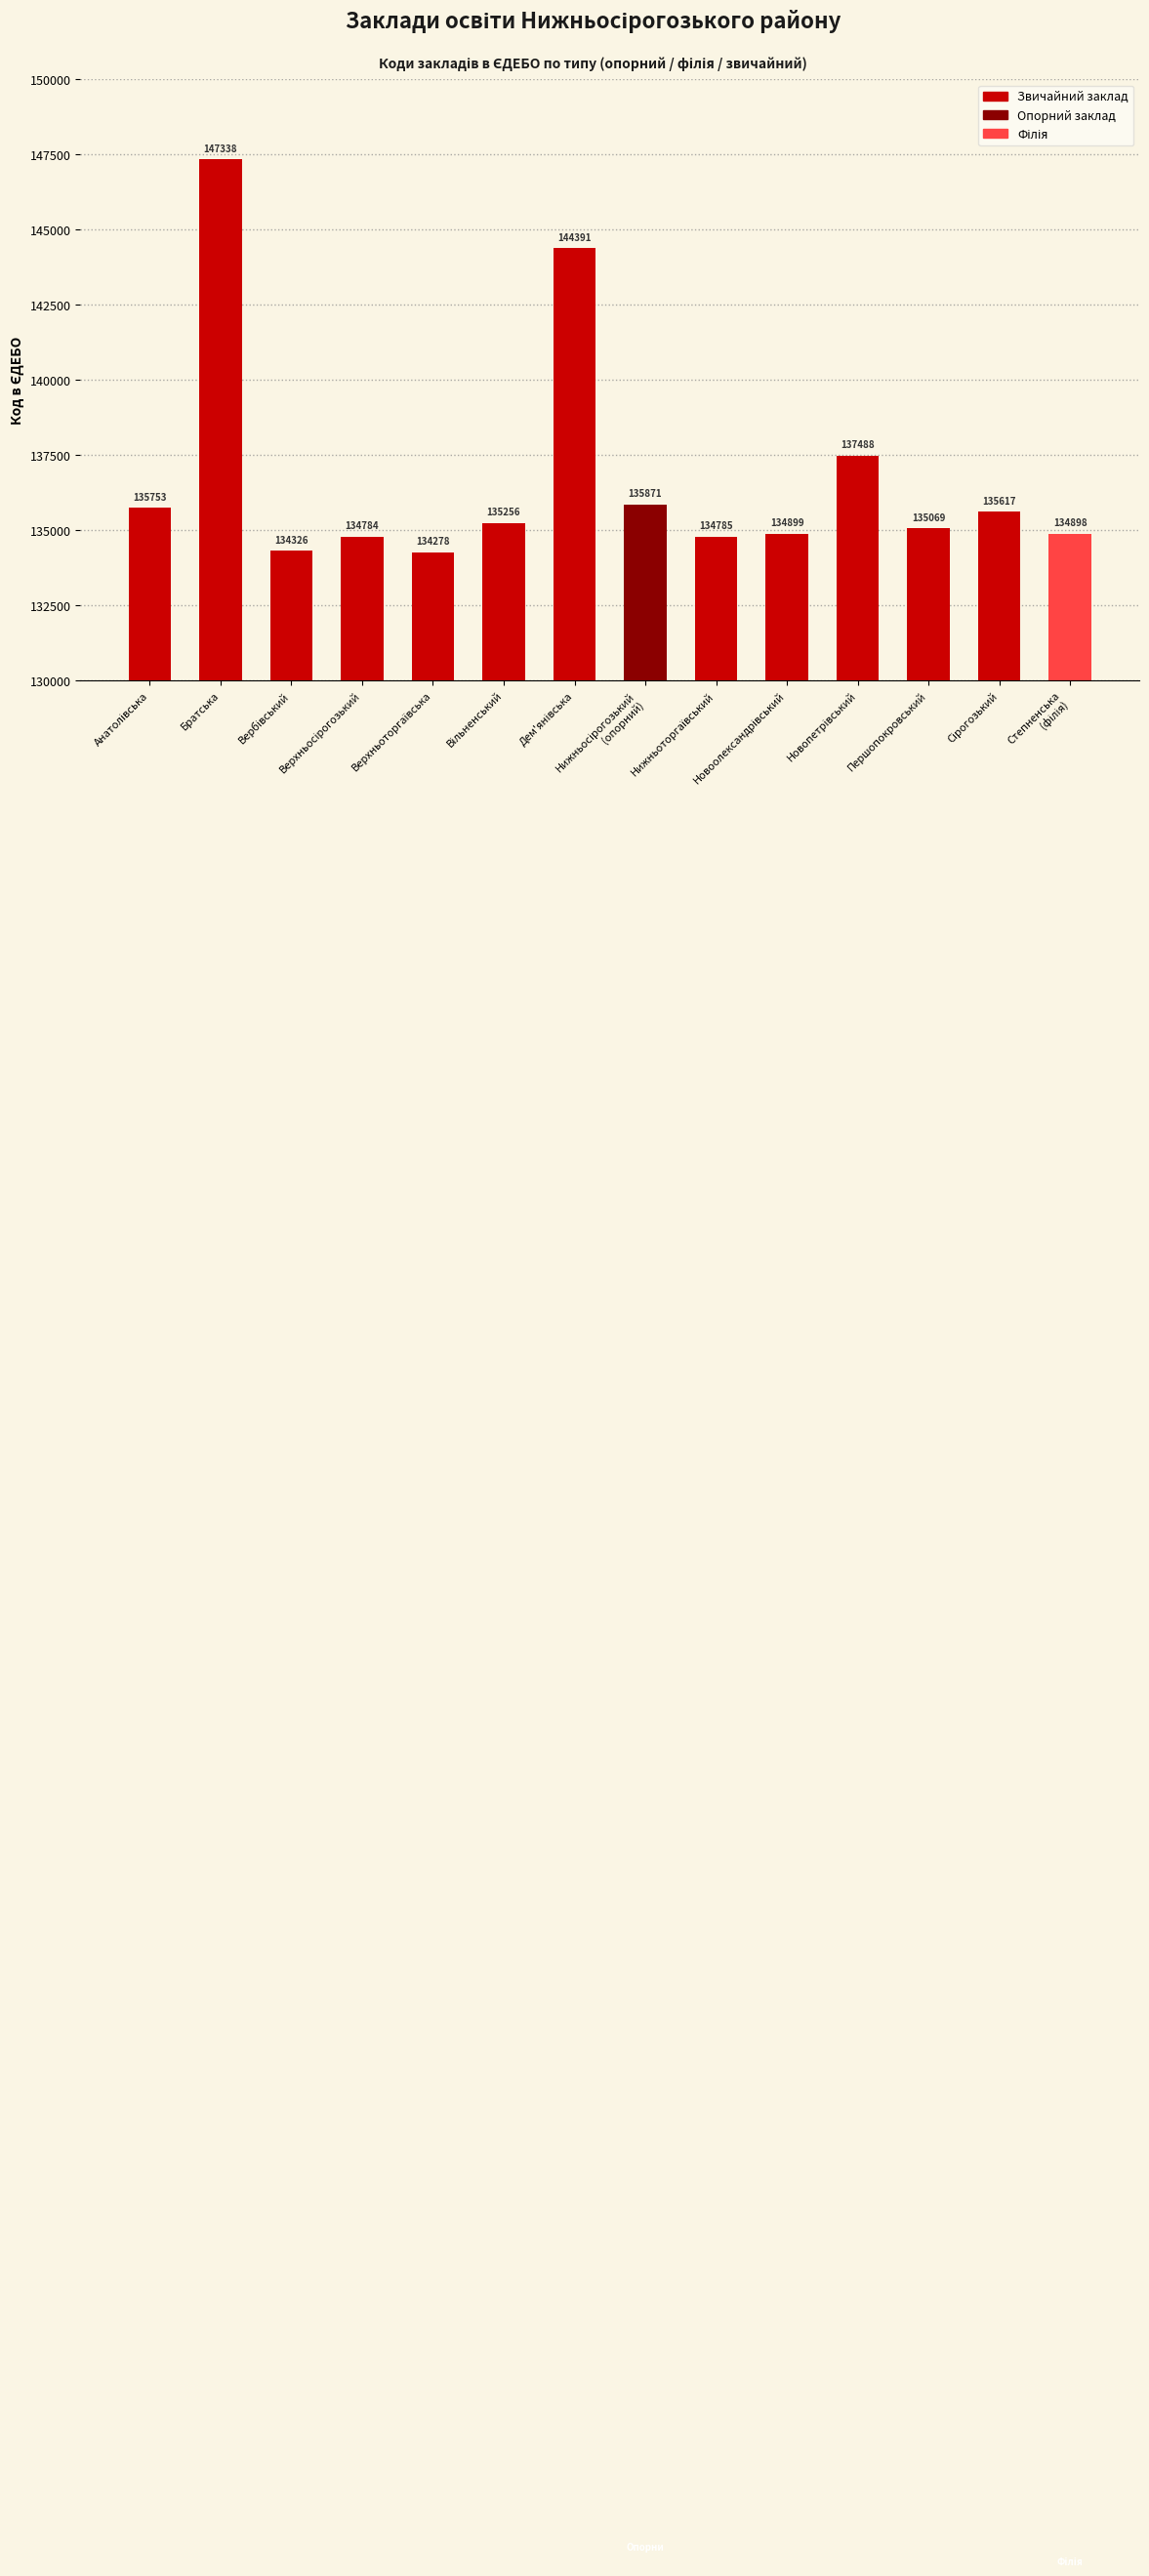

What position from the left is Першопокровський?

12